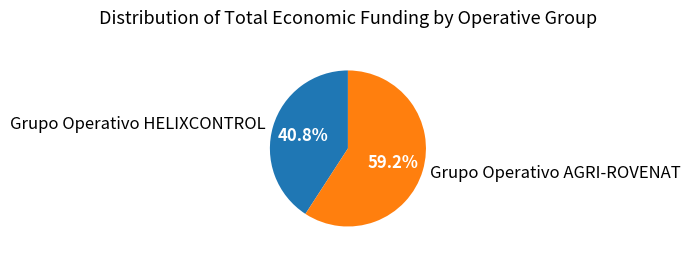

Count the number of slices in the pie.

2